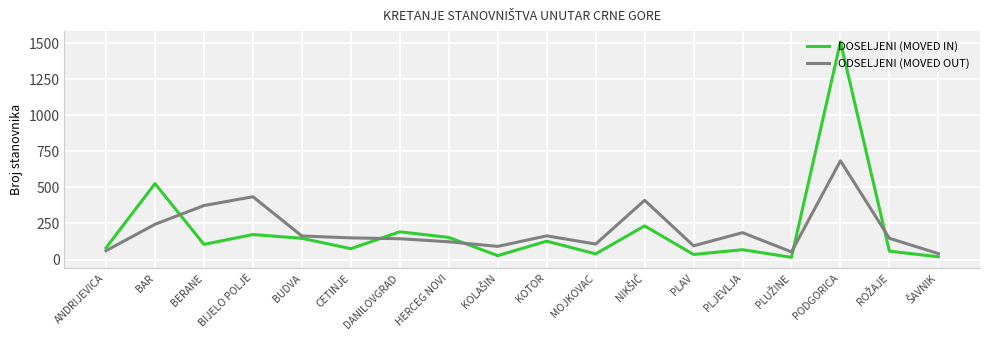

At which label is ODSELJENI (MOVED OUT) closest to 362?

BERANE